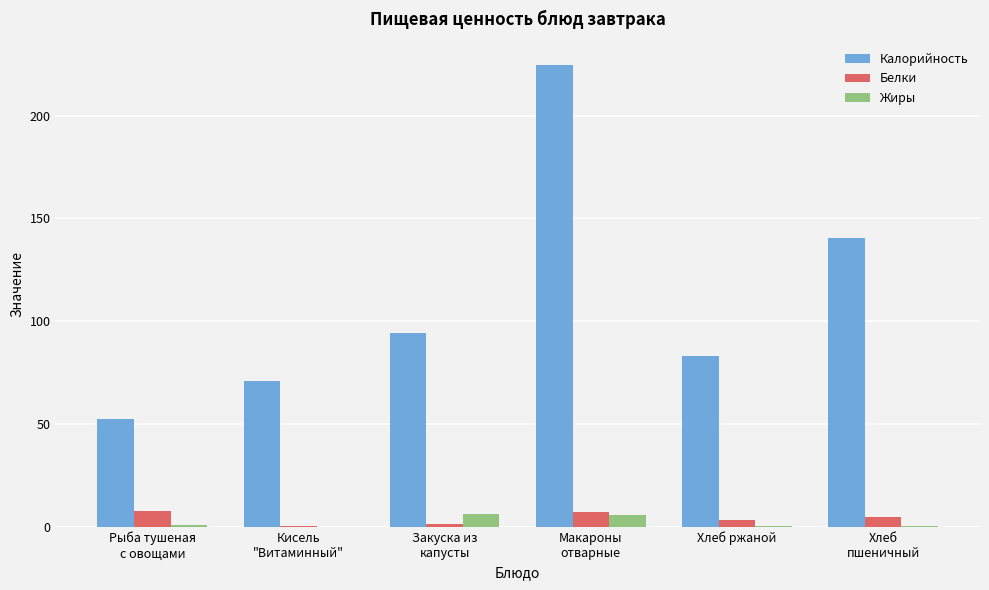

What is the maximum value for Жиры?

6.1